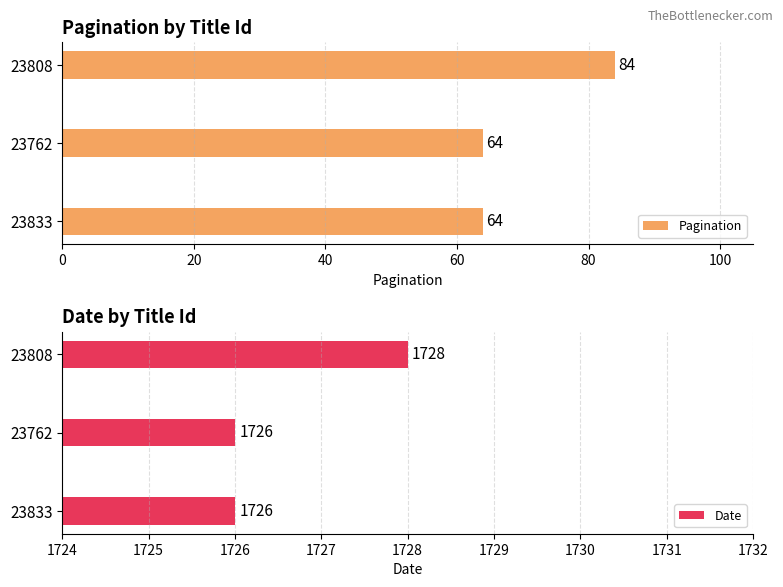

Read the Date value at 23808.

1728